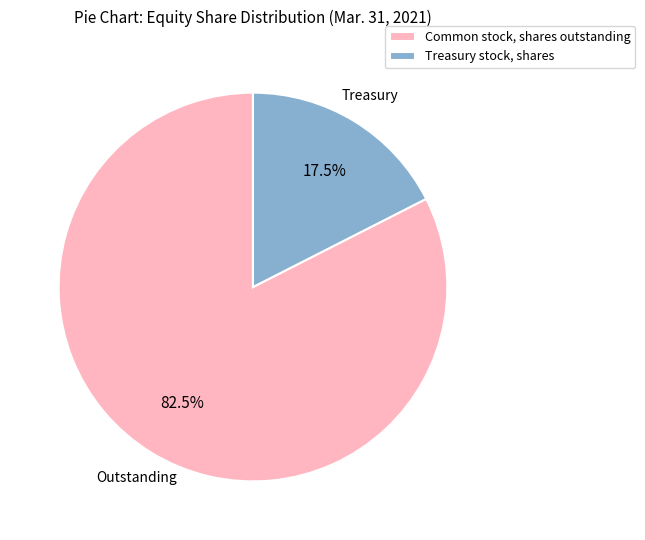

True or false: Common stock, shares outstanding accounts for 92% of the total.

False